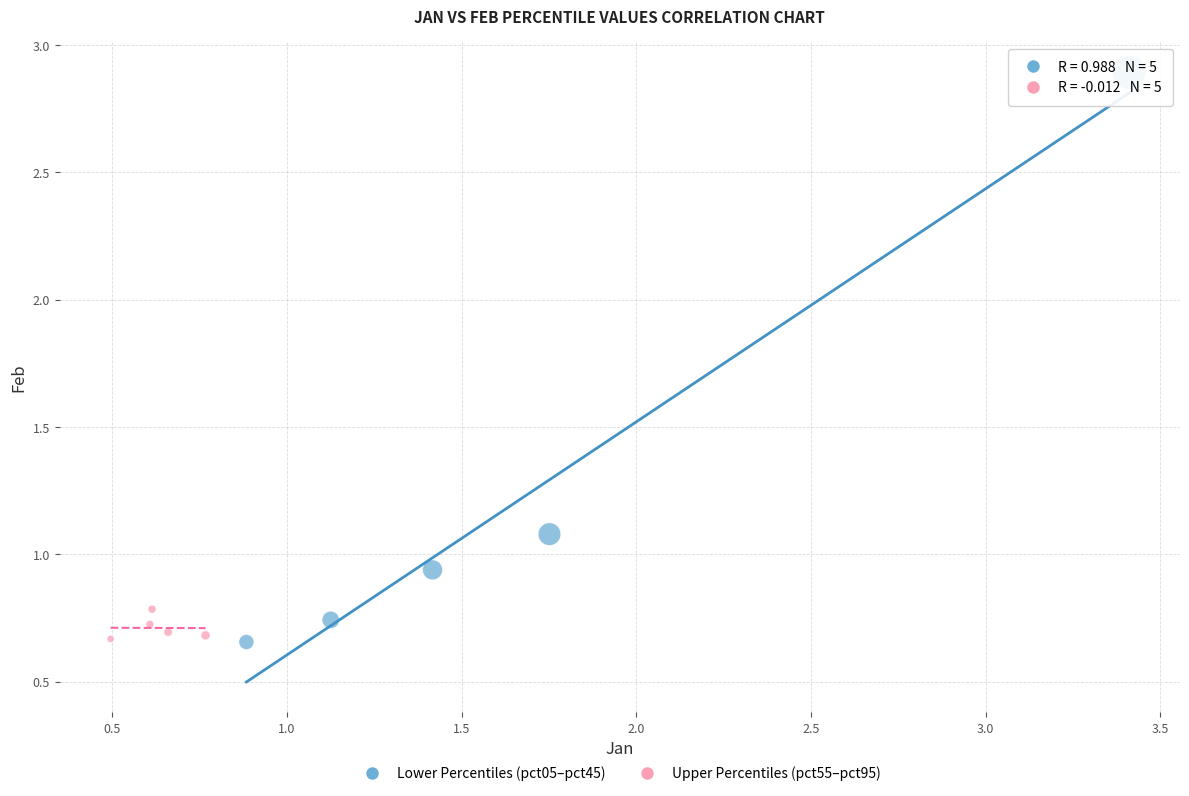

Which series has the widest spread of Y values?

Lower Percentiles (pct05–pct45)